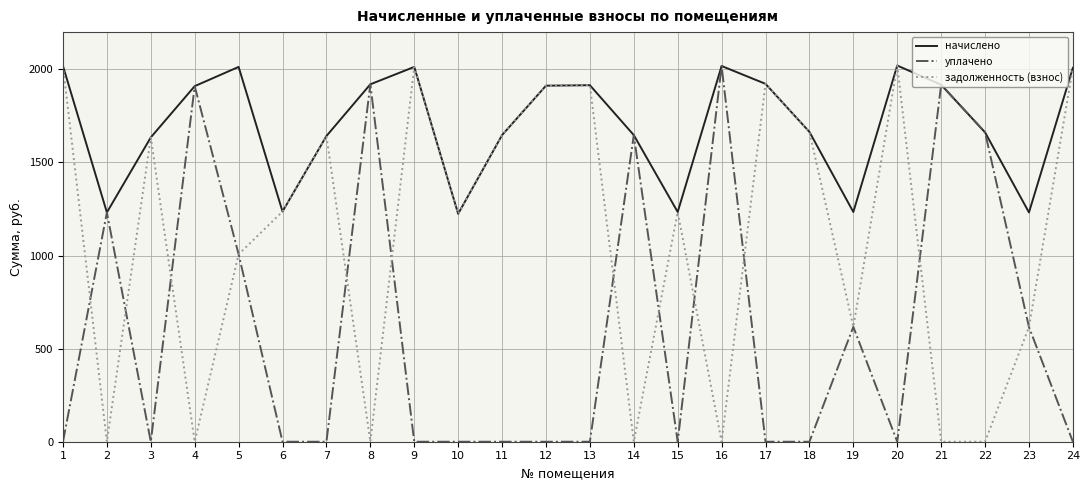

Is the value of задолженность (взнос) at 11 greater than the value of начислено at 9?

No